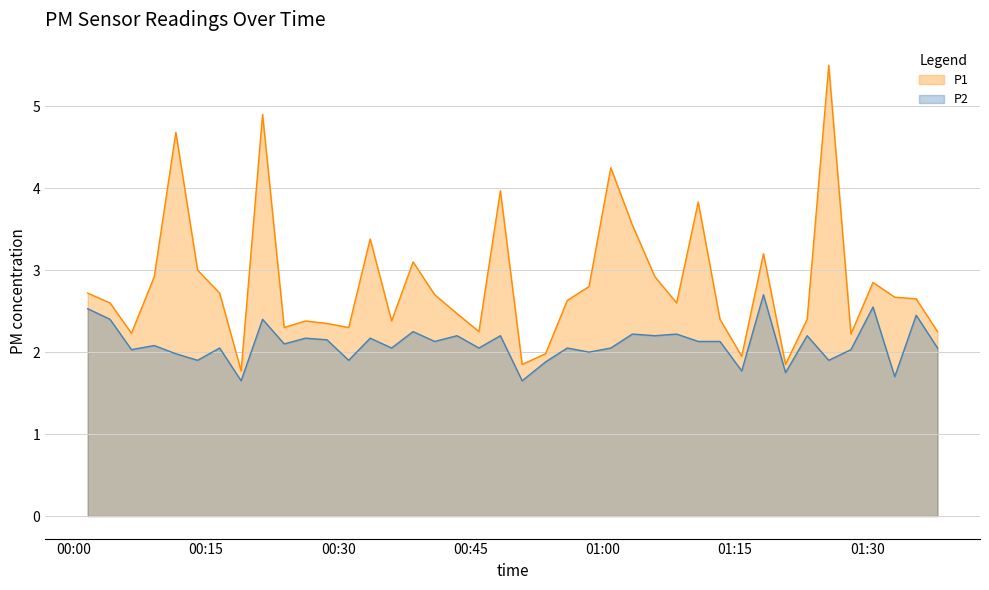

What is the label of the 24th point from the right?

2022-08-21T00:40:56